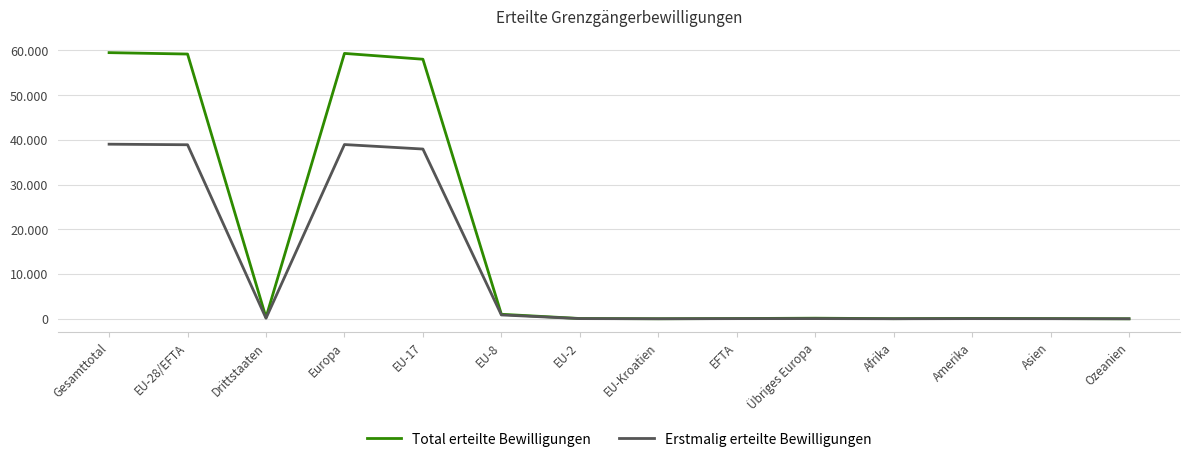

What is the label of the 5th point from the right?

Übriges Europa